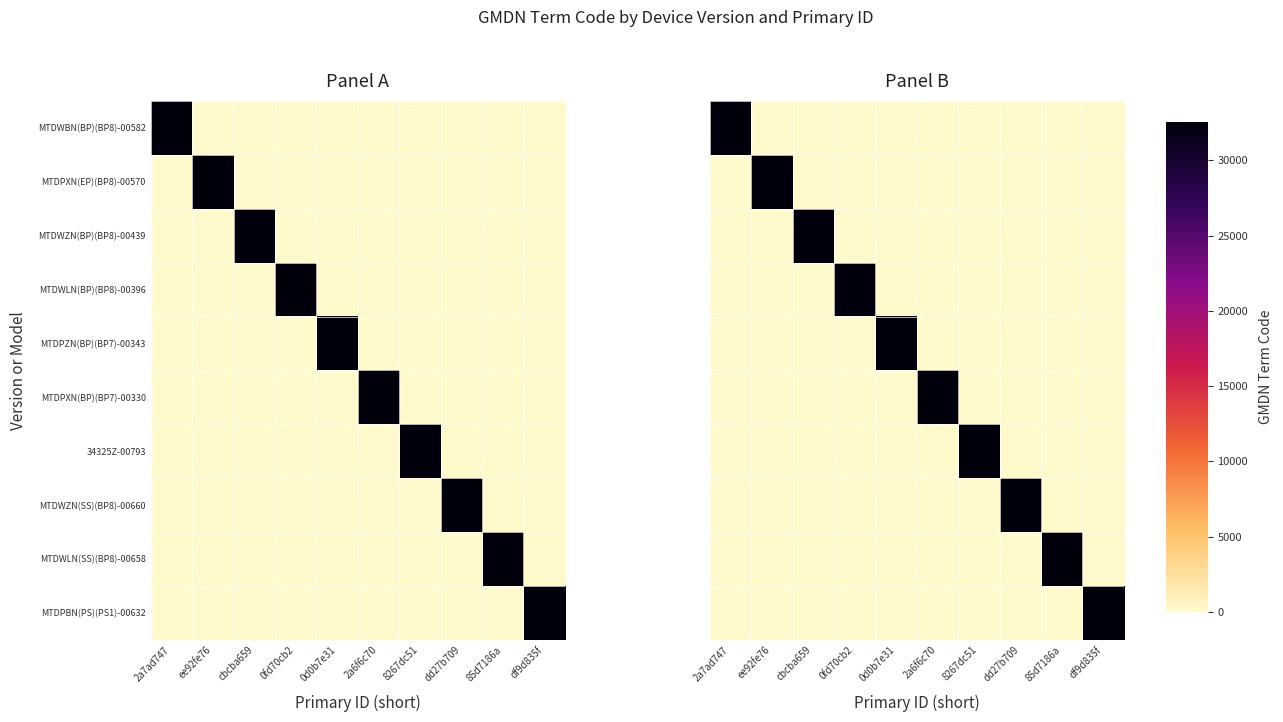

True or false: MTDPXN(EP)(BP8)-00570 has a value of 22222 at cbcba659.

False